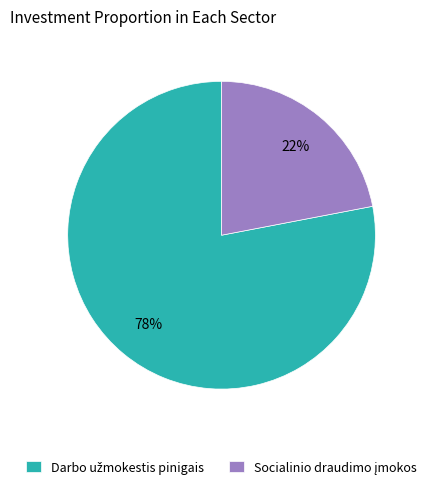

Is there any slice that represents more than half of the pie?

Yes